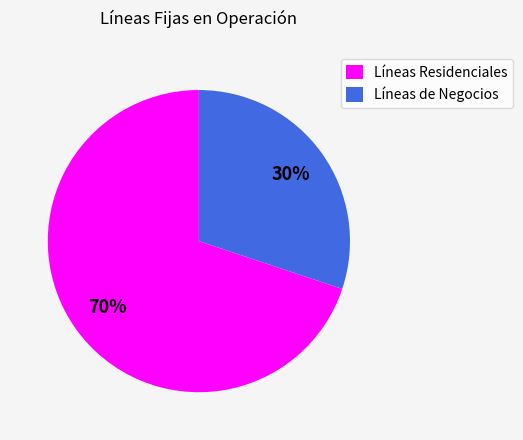

Do Líneas Residenciales and Líneas de Negocios together represent more than half of the pie?

Yes